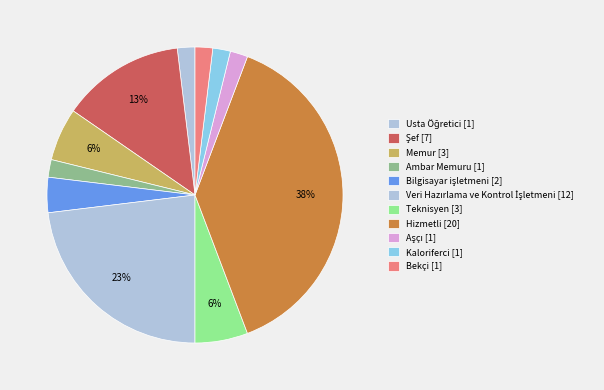

Count the number of slices in the pie.

11